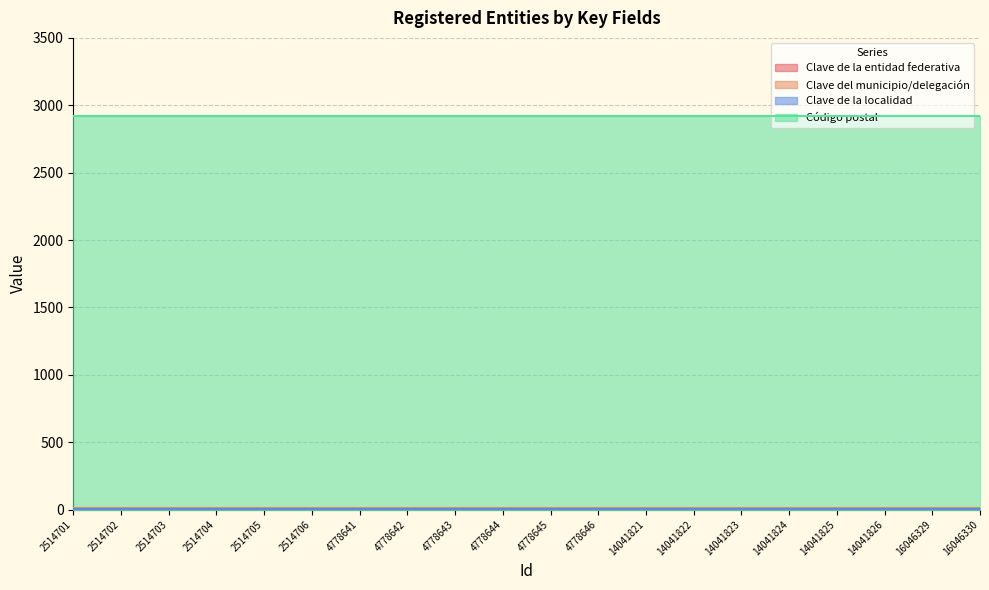

List the series in order of their peak value, lowest first.

Clave de la localidad, Clave de la entidad federativa, Clave del municipio/delegación, Código postal